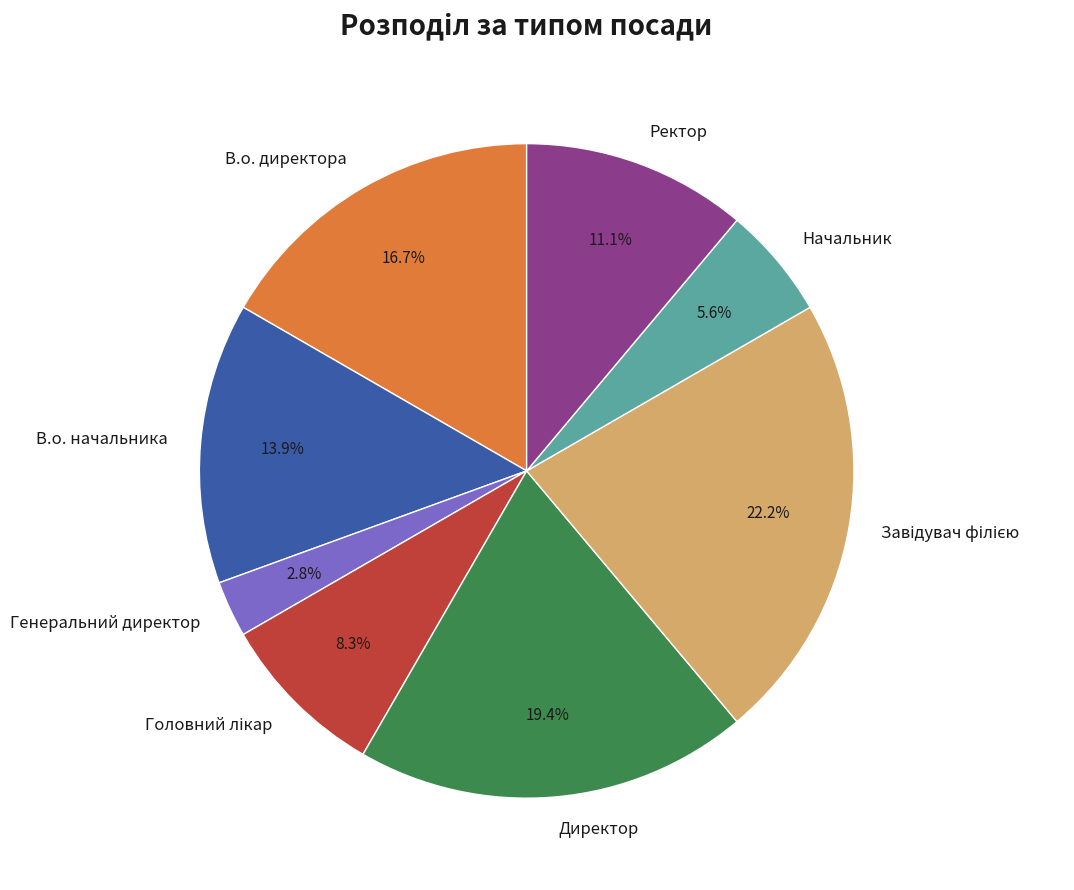

Which slice is the smallest?

Генеральний директор